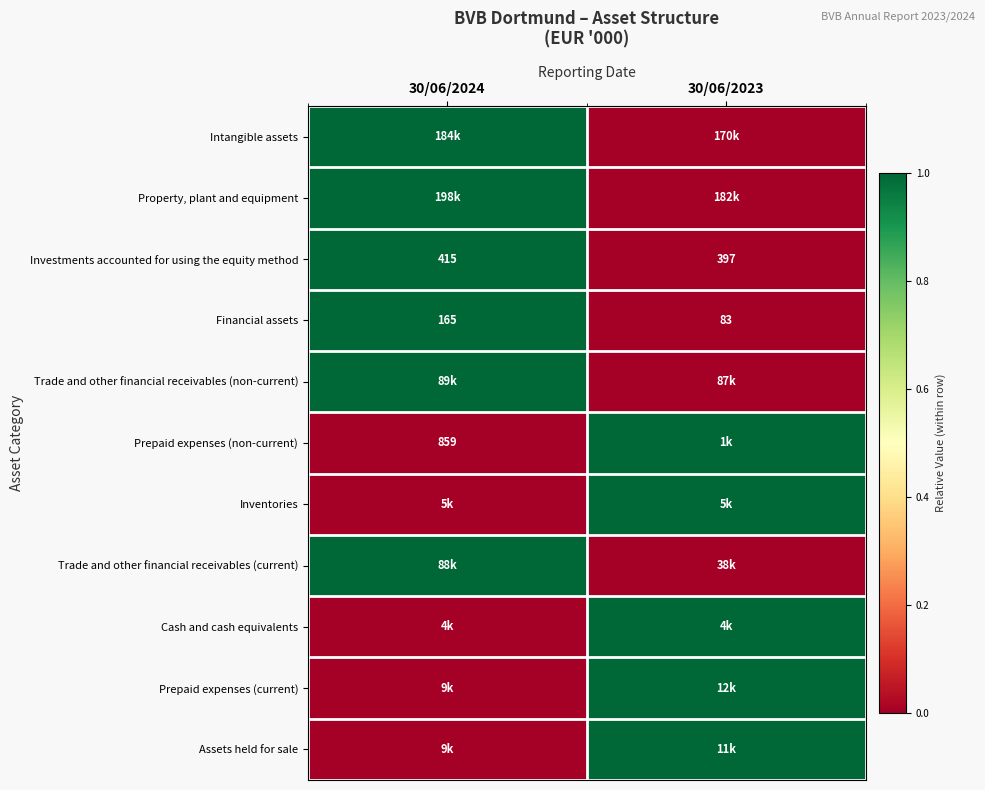

Is it true that Prepaid expenses (non-current) equals 237 at 30/06/2024?

False